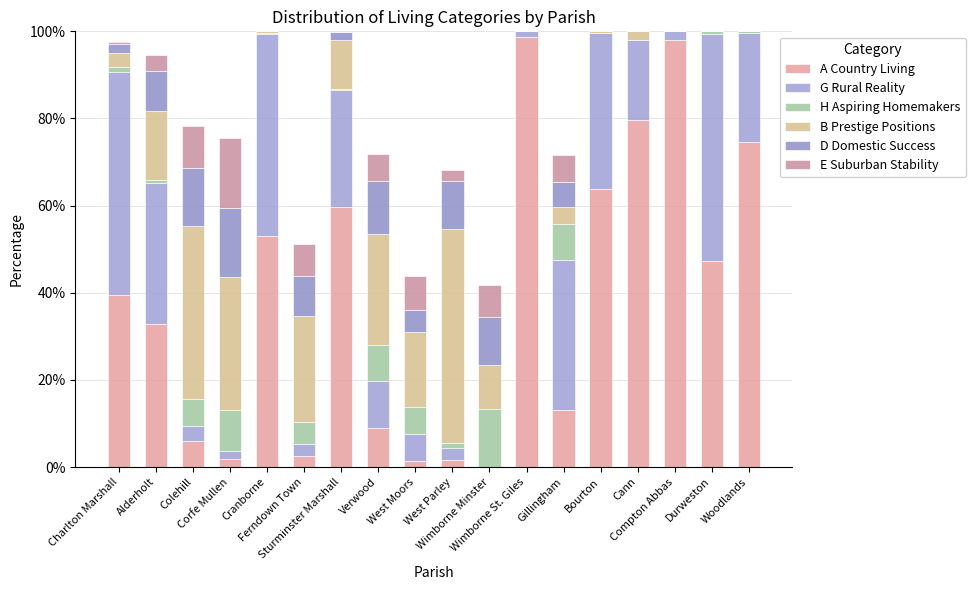

At which label is H Aspiring Homemakers closest to 6?

West Moors